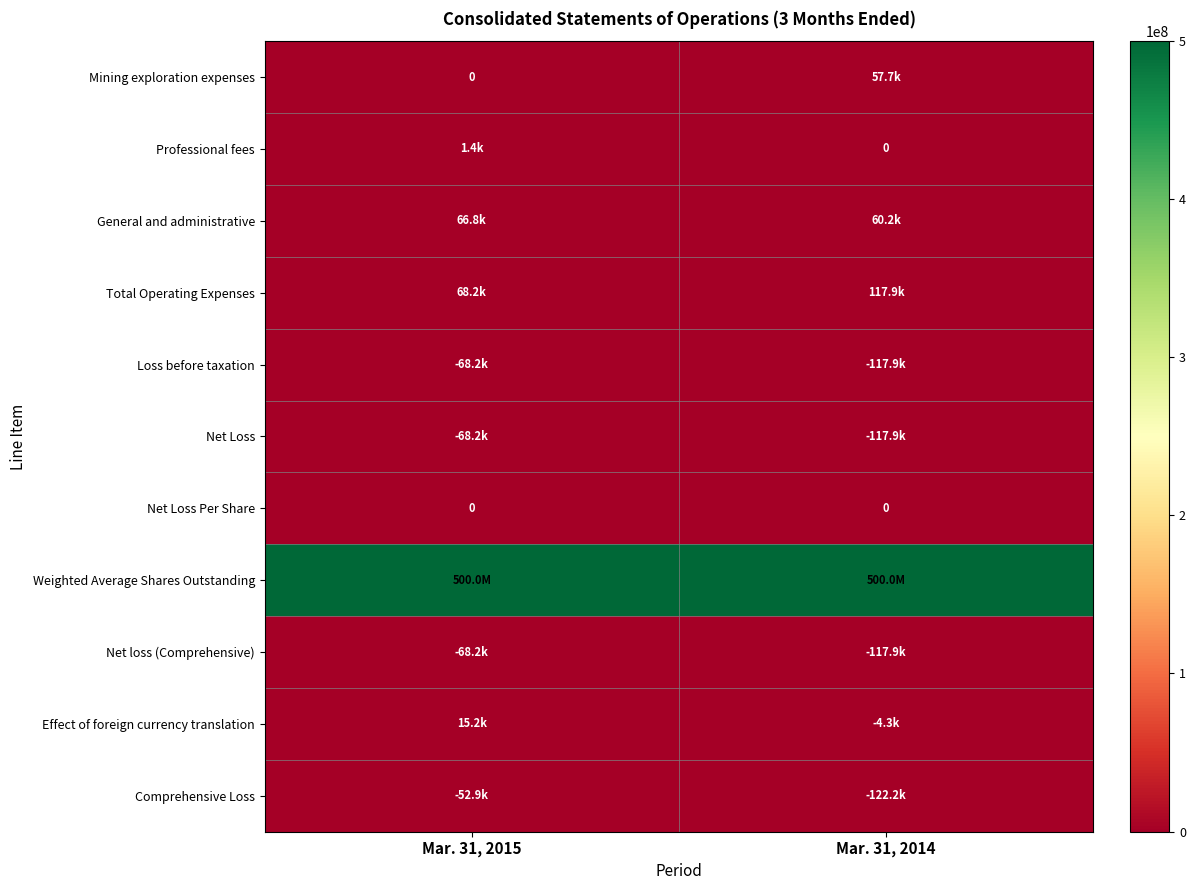

The value of Net Loss Per Share at Mar. 31, 2015 is 0. True or false?

True